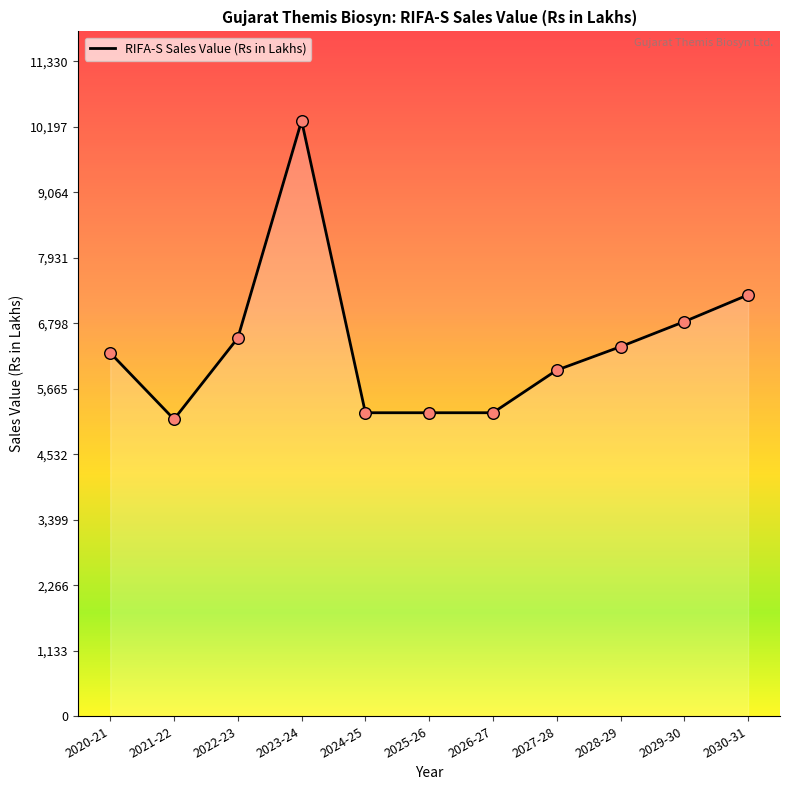

What is the ratio of the value at 2023-24 to the value at 2030-31?

1.4